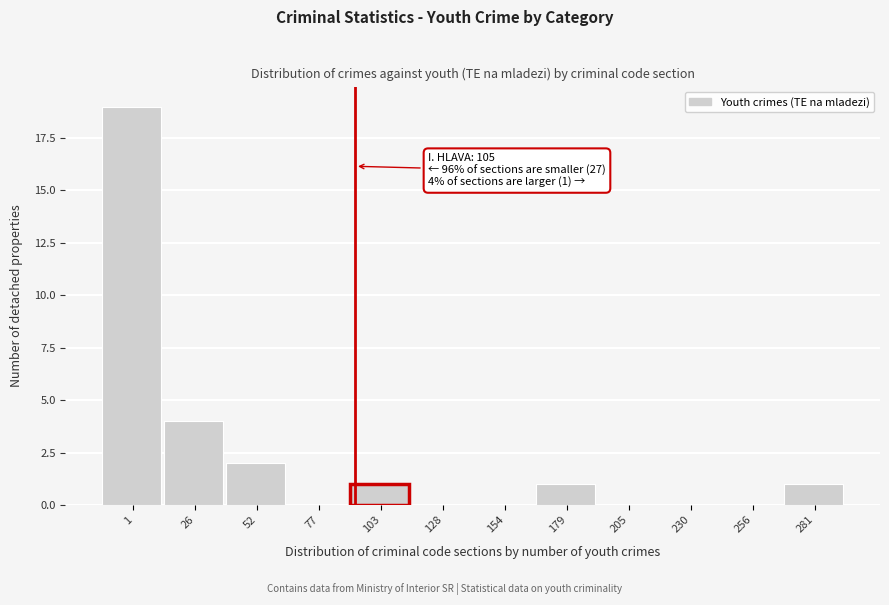

Reading right to left, what are all the values shown in this chart?

281=1	256=0	230=0	205=0	179=1	154=0	128=0	103=1	77=0	52=2	26=4	1=19